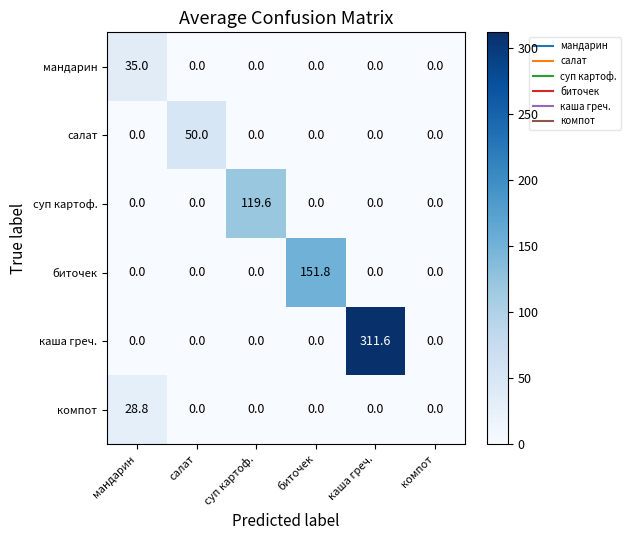

Which category has the highest value across all series?

каша греч.